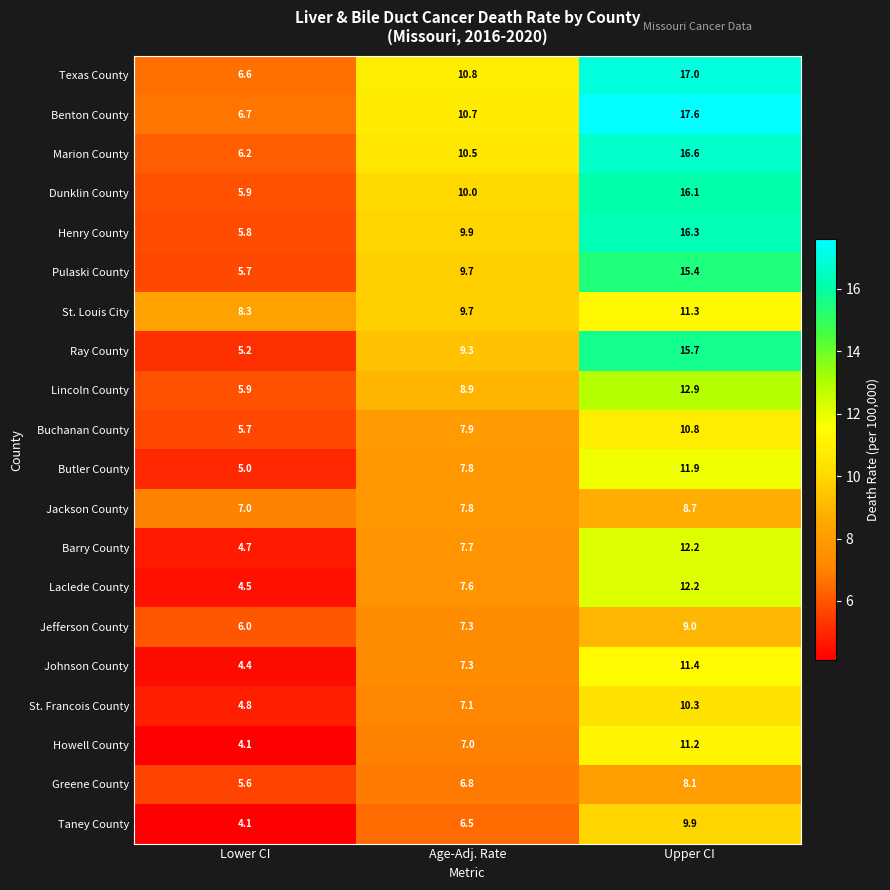

What is the difference between the maximum and minimum values in the Taney County series?

5.8